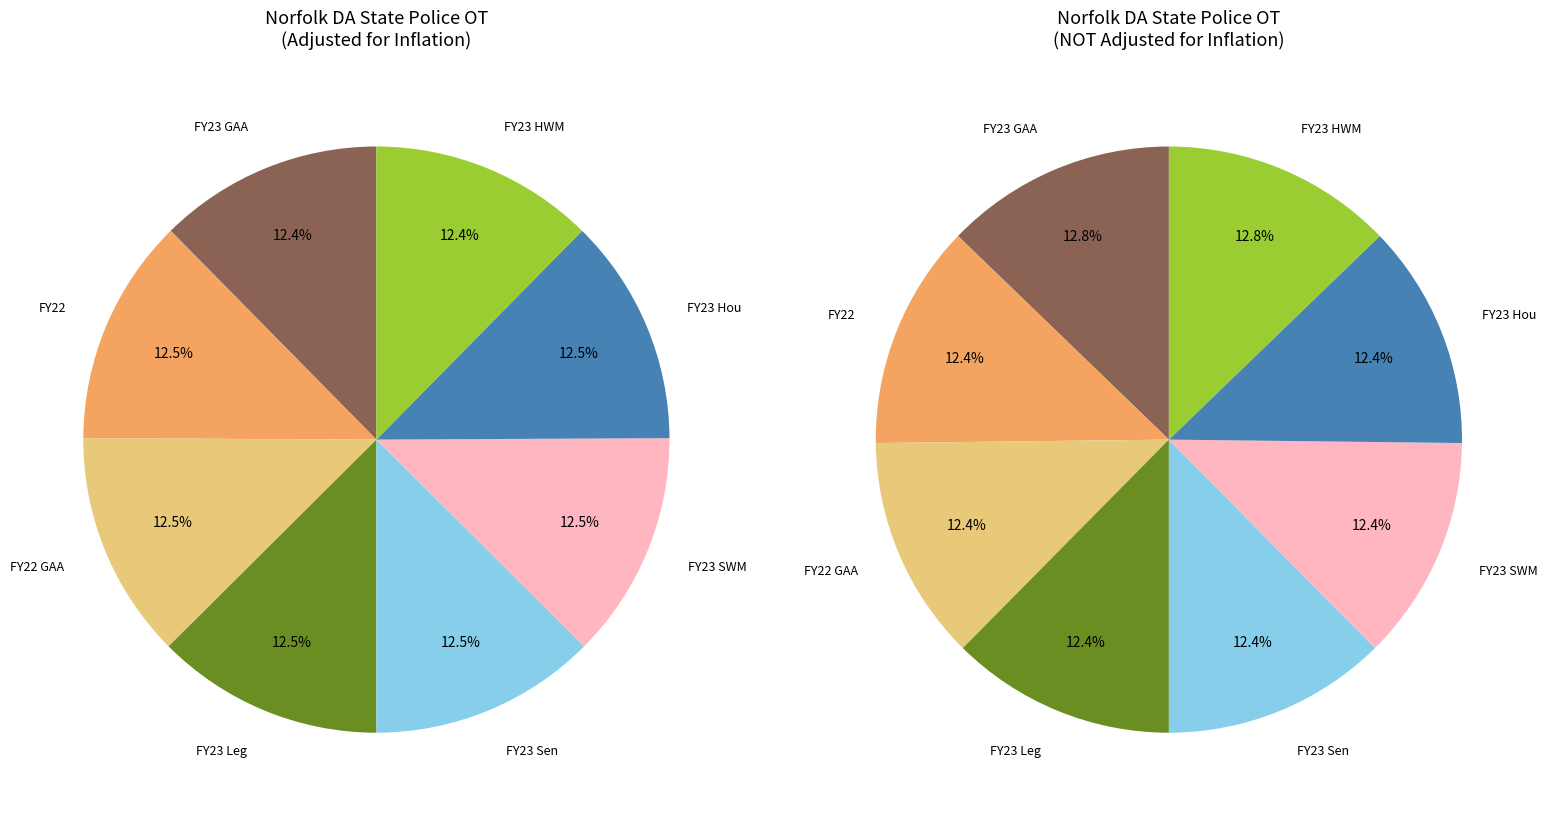

The FY23 Hou slice represents 27% of the pie. True or false?

False